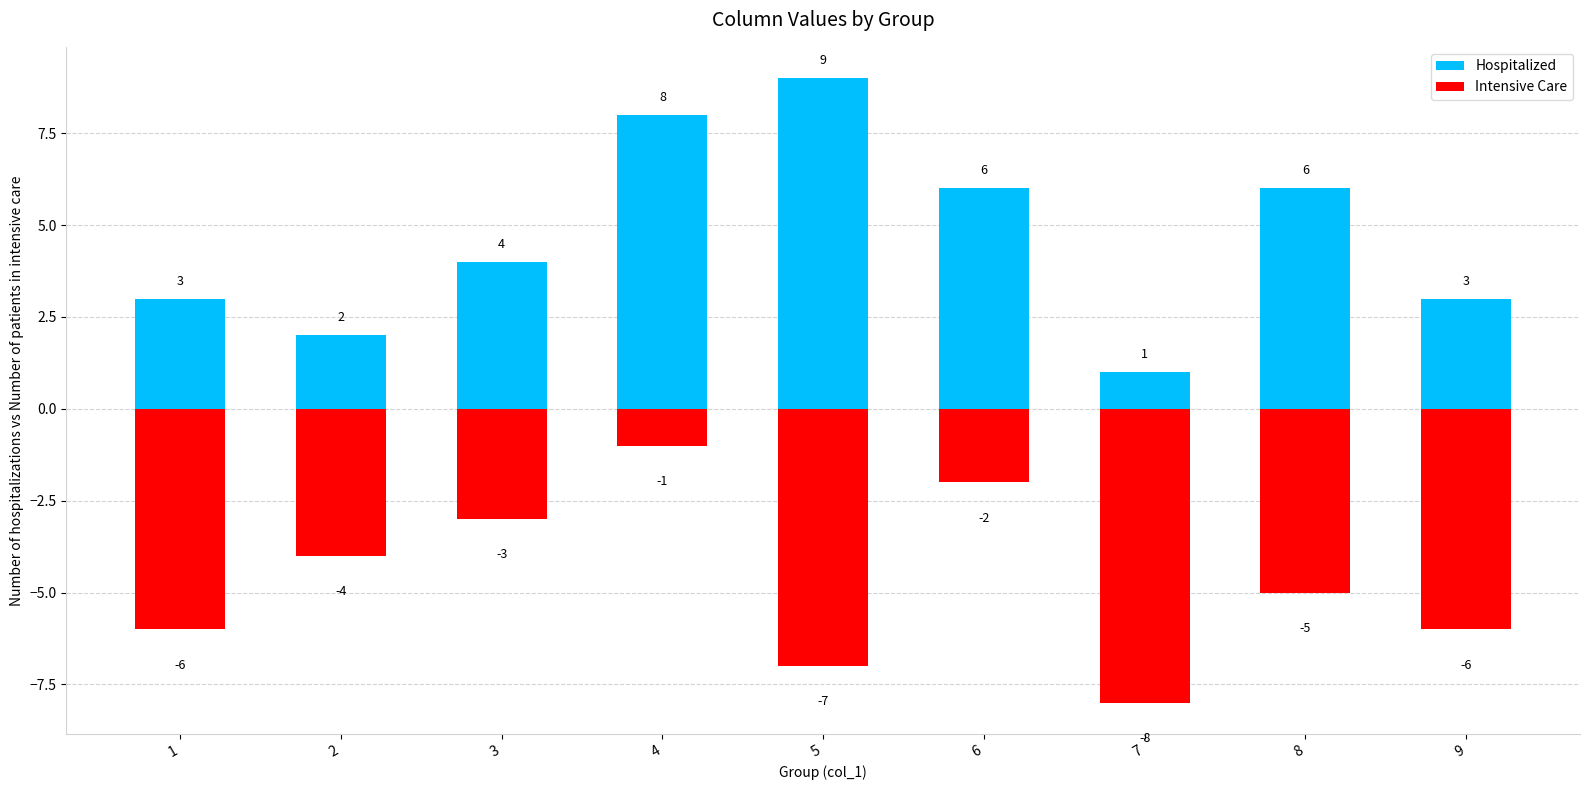

What is the lowest value of the Hospitalized series?

1